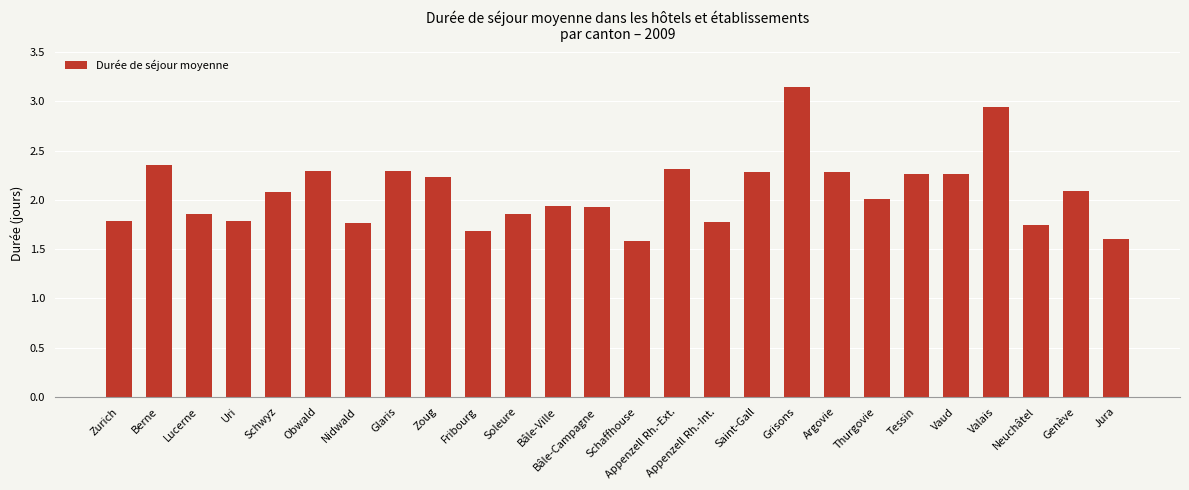

How many bars are there in total?

26